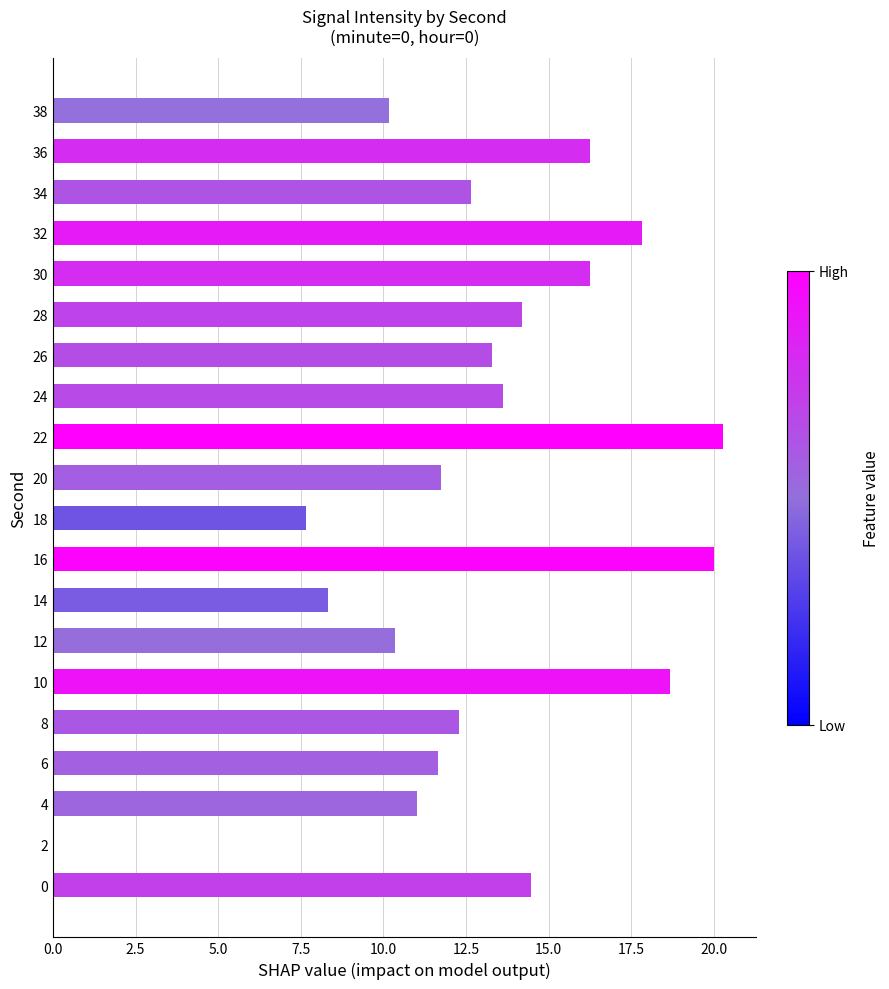

What is the change in value from 28 to 30?

+2.1